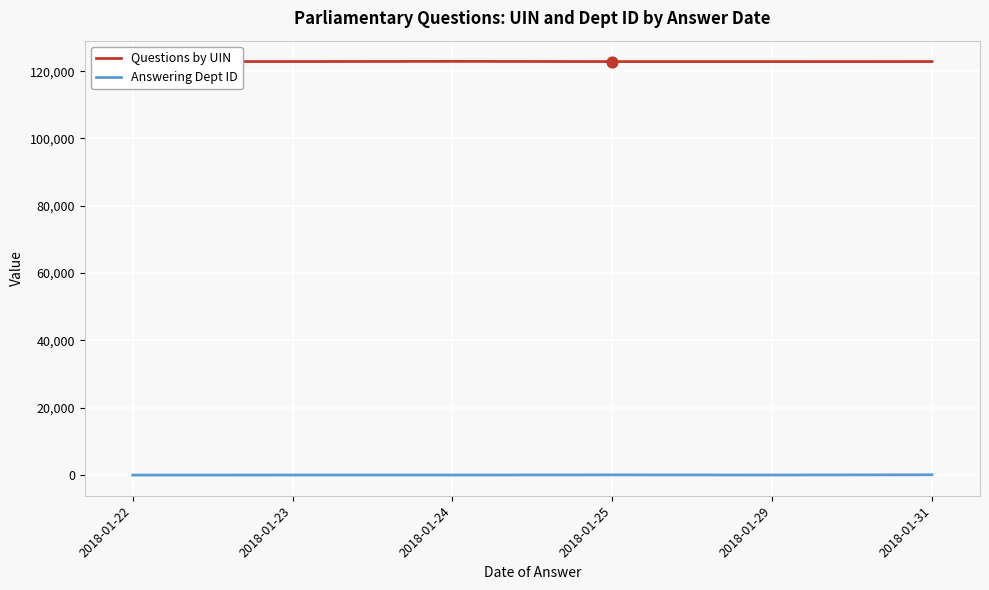

Which series has the largest total across all categories?

Questions by UIN